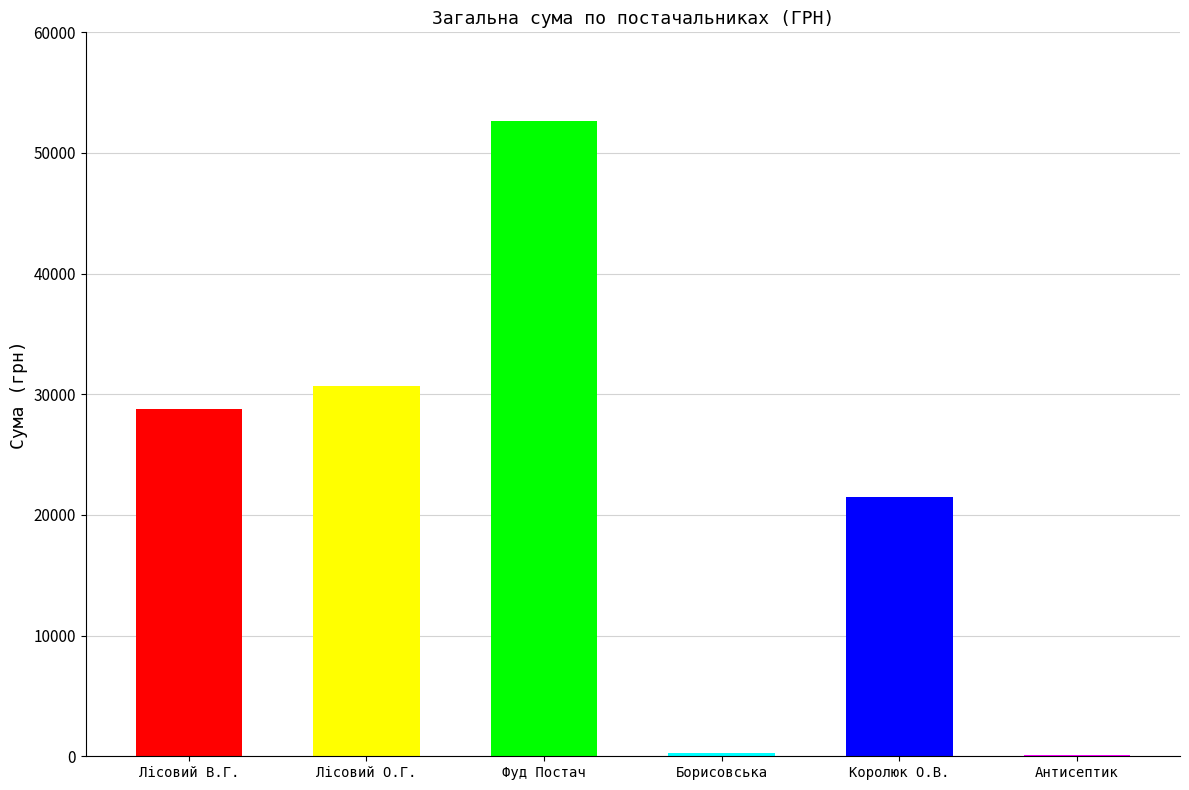

How many series are shown in this chart?

1